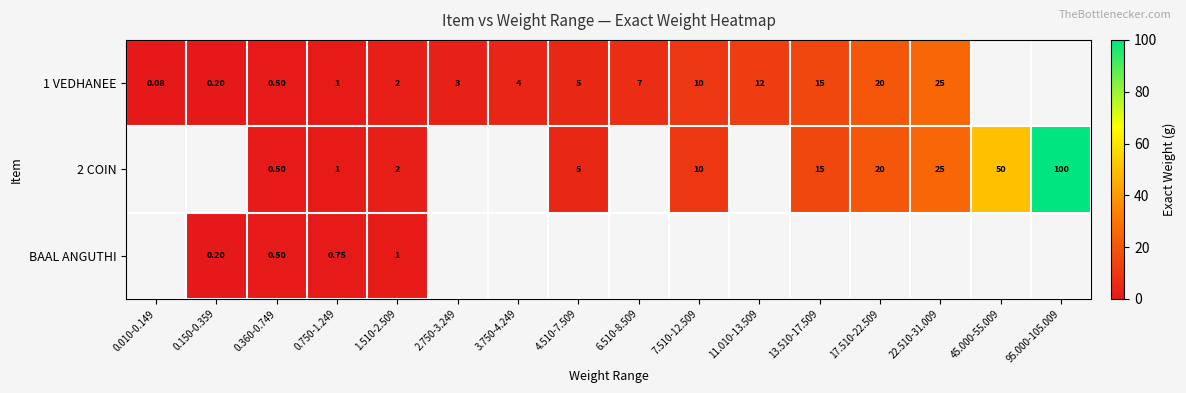

How many data points in 1 VEDHANEE are above 7?

5